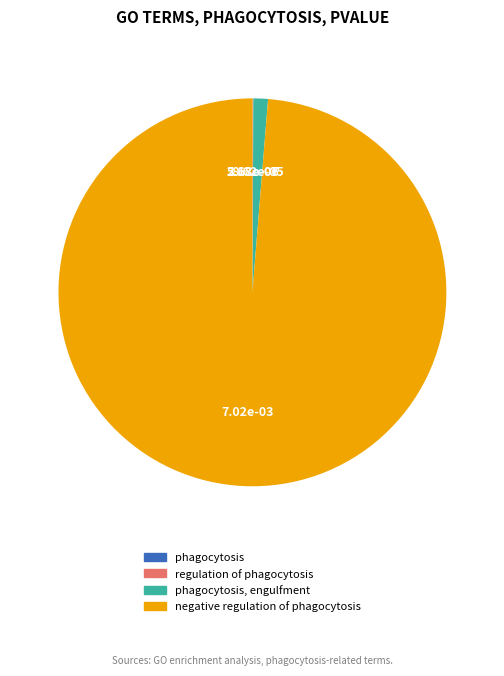

Is there a majority slice in this chart?

Yes